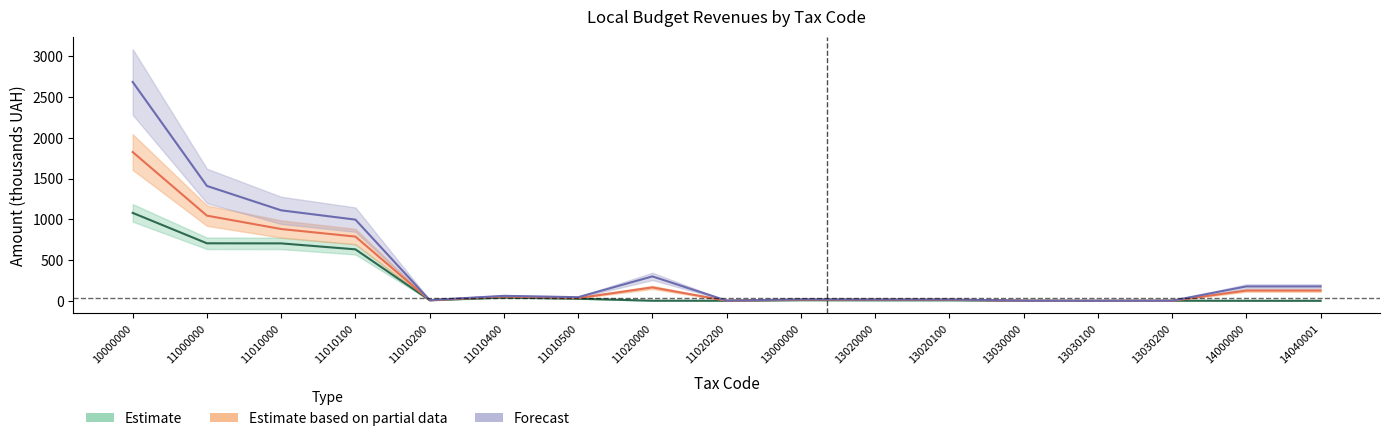

How many series are shown in this chart?

3